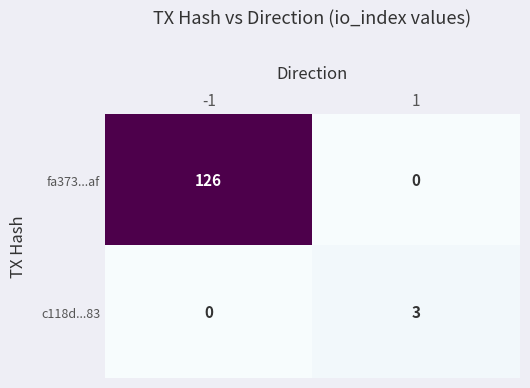

What is the spread (max minus min) of values at 1?

3